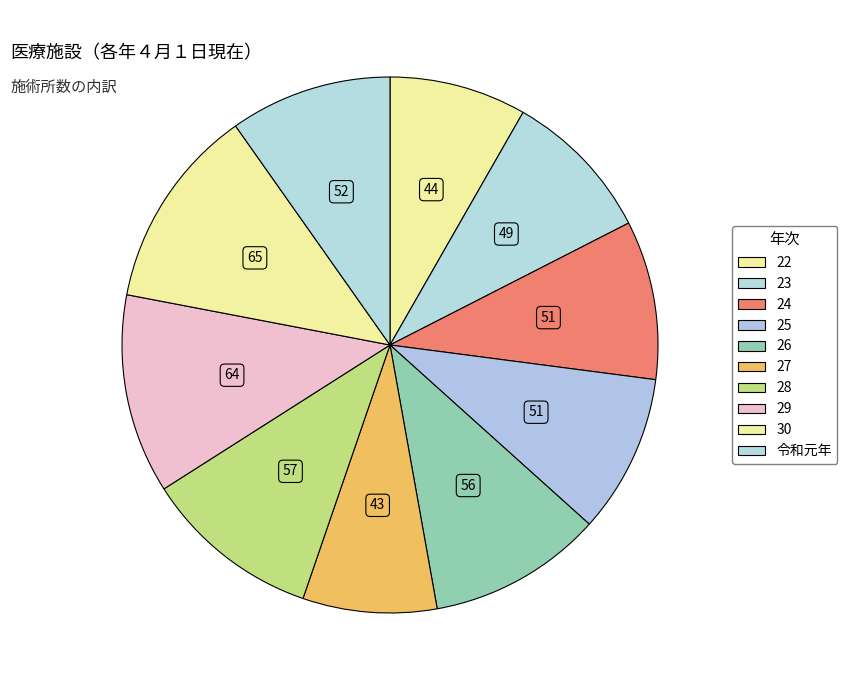

What percentage is the 30 slice, to the nearest percent?

12%